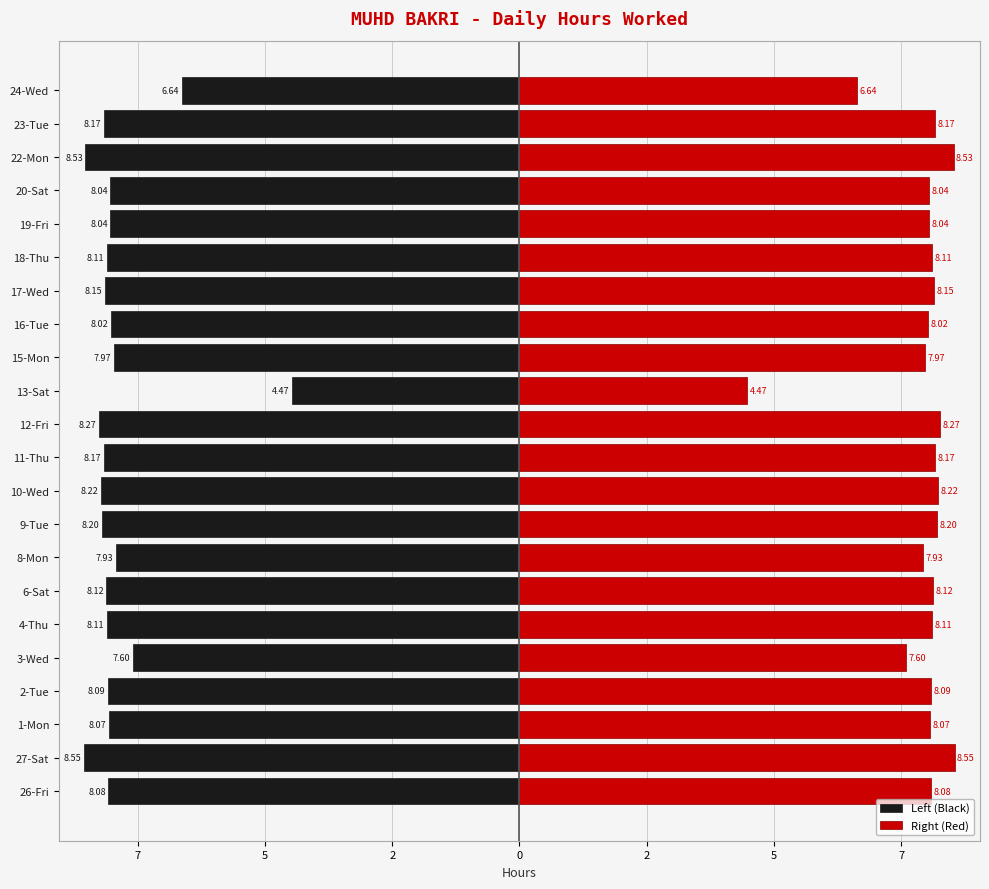

True or false: Right (Red) has a value of 12.0 at 4-Thu.

False